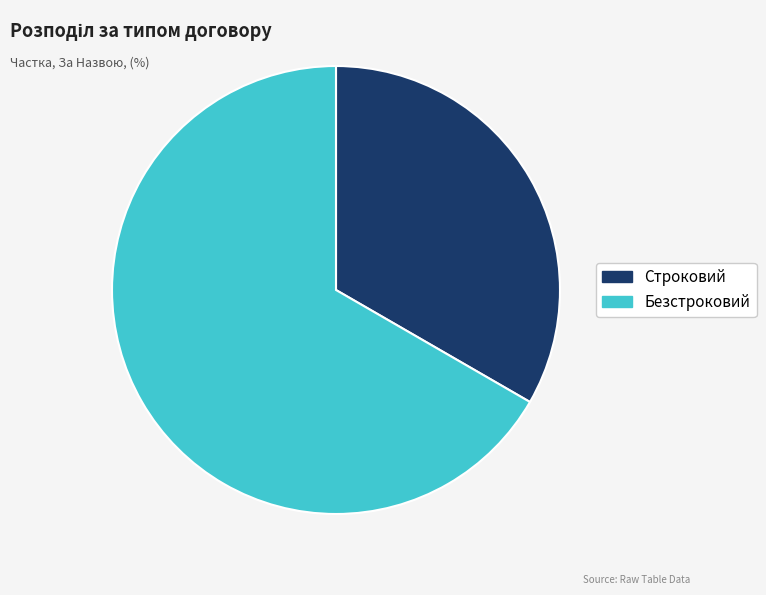

Which slice is the smallest?

Строковий